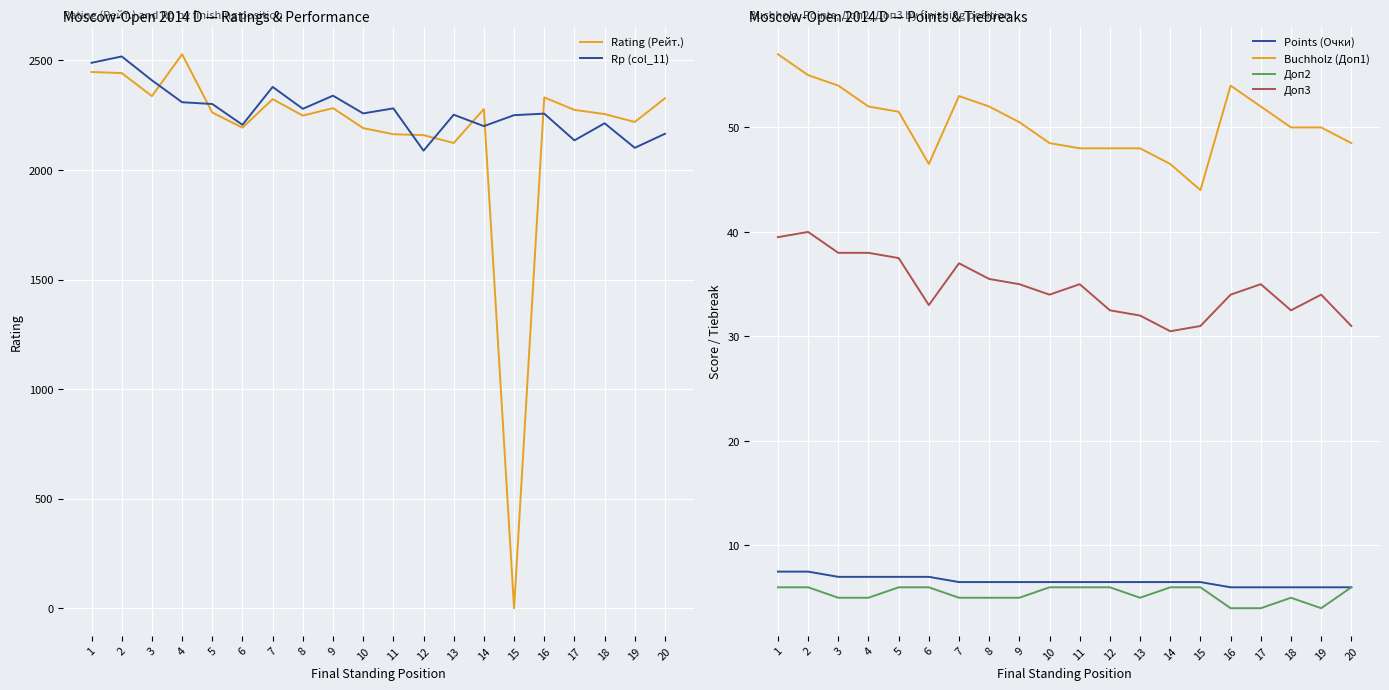

Which series ends up on top after the final intersection of Rating (Рейт.) and Доп3?

Rating (Рейт.)